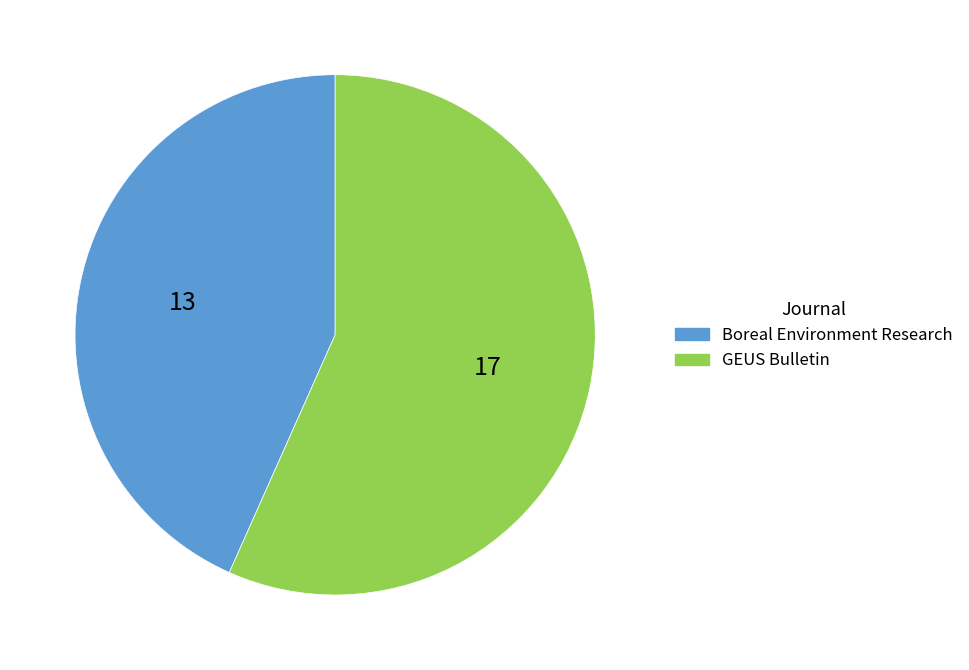

Combined, do Boreal Environment Research and GEUS Bulletin account for over 50%?

Yes